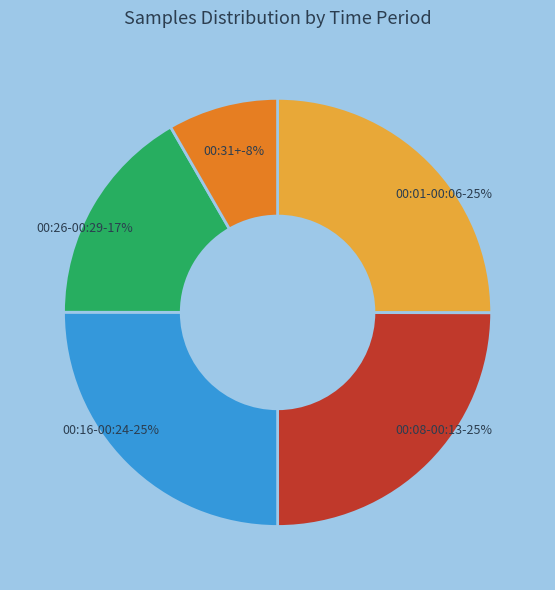

Does 00:31 account for over 50% of the chart?

No